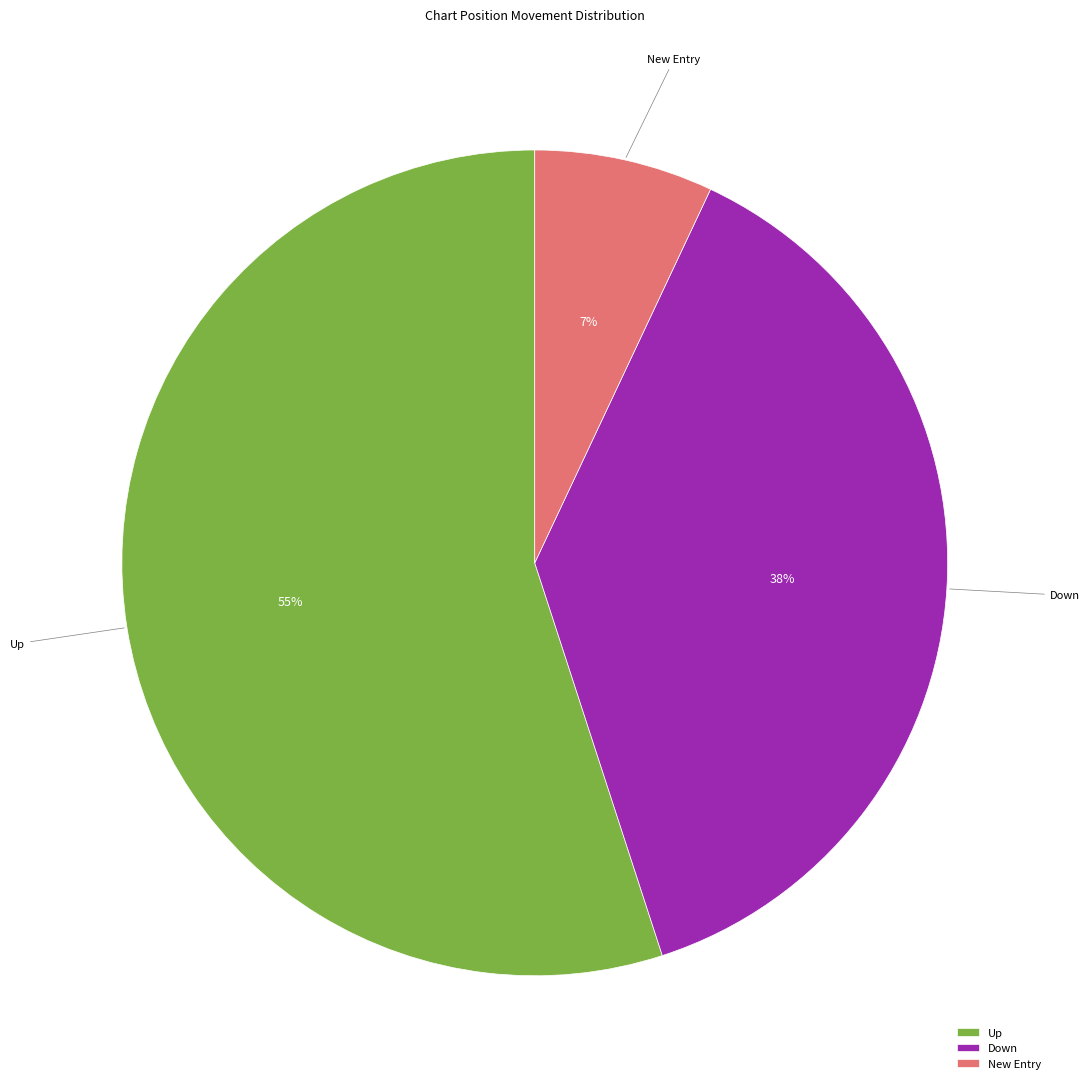

Between New Entry and Up, which is larger?

Up